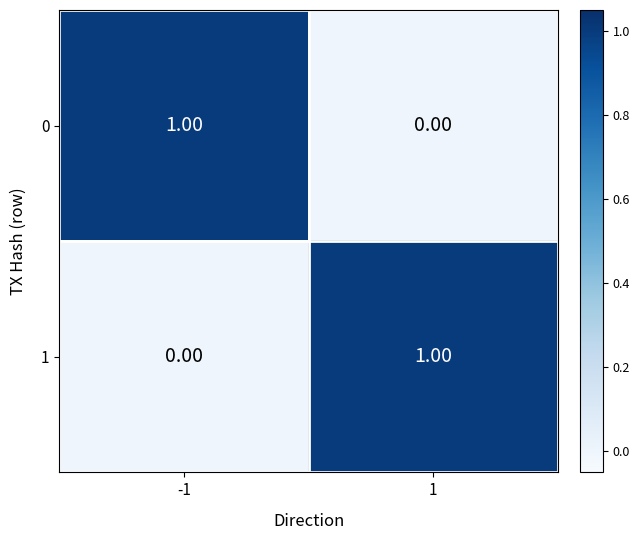

Is the value of 0 at -1 greater than the value of 1 at -1?

Yes